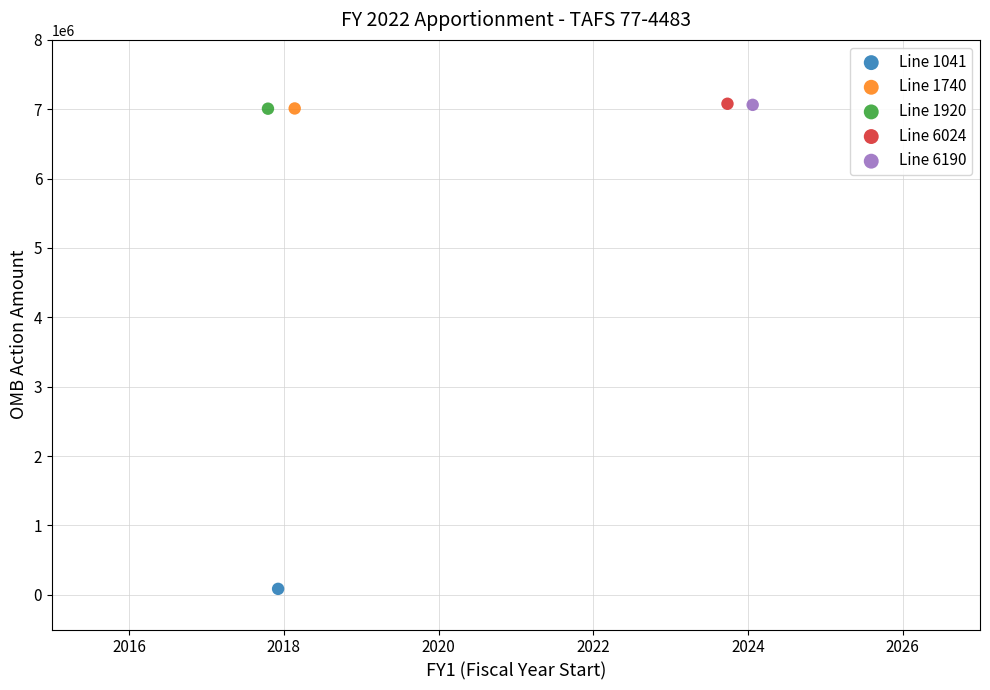

Which series contains the lowest Y value?

Line 1041